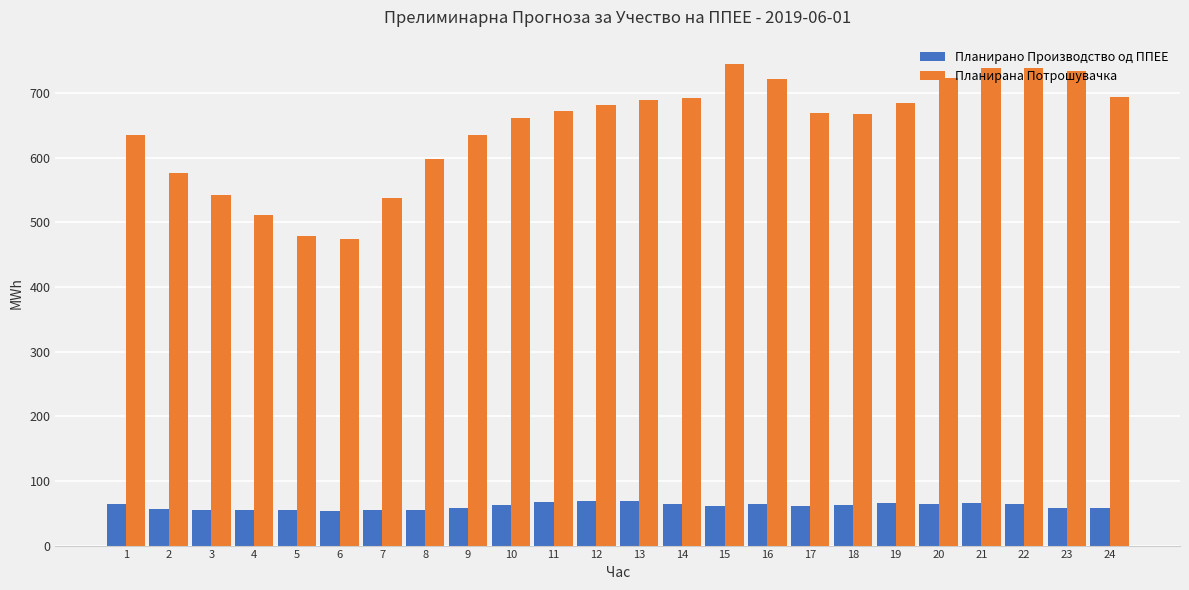

Where does the Планирано Производство од ППЕЕ series first go above 62?

1